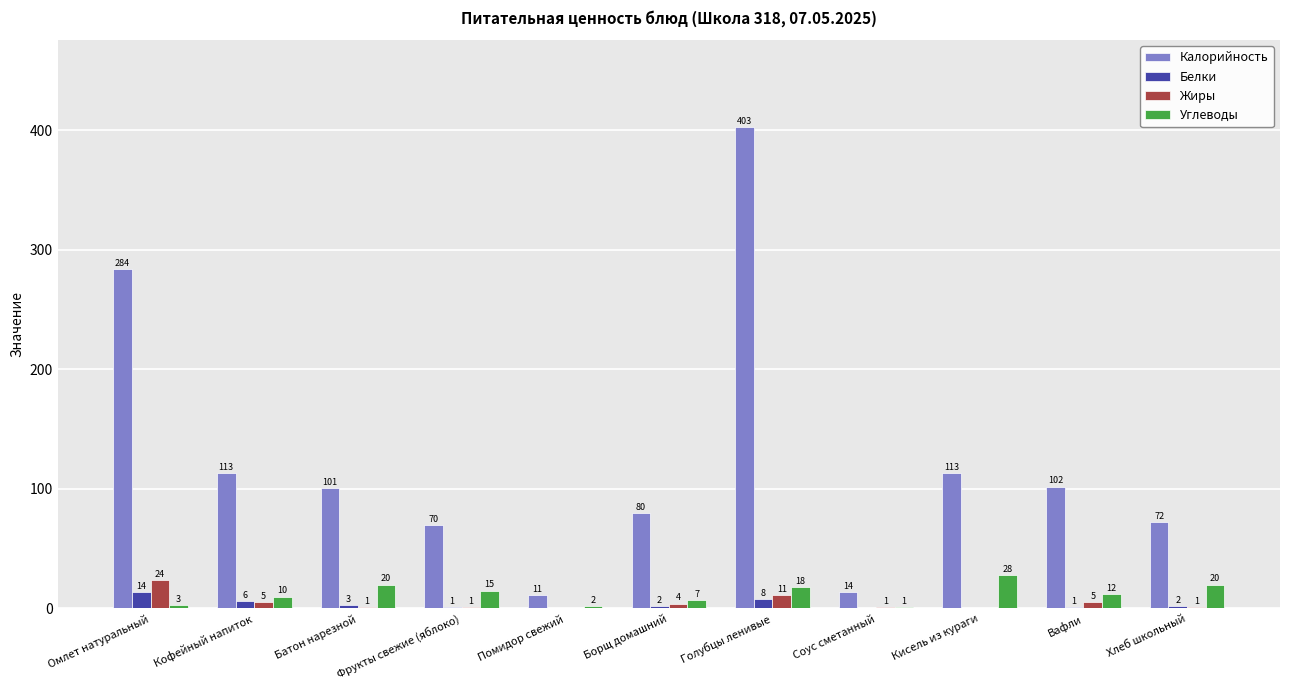

What is the total value across all series at Хлеб школьный?

95